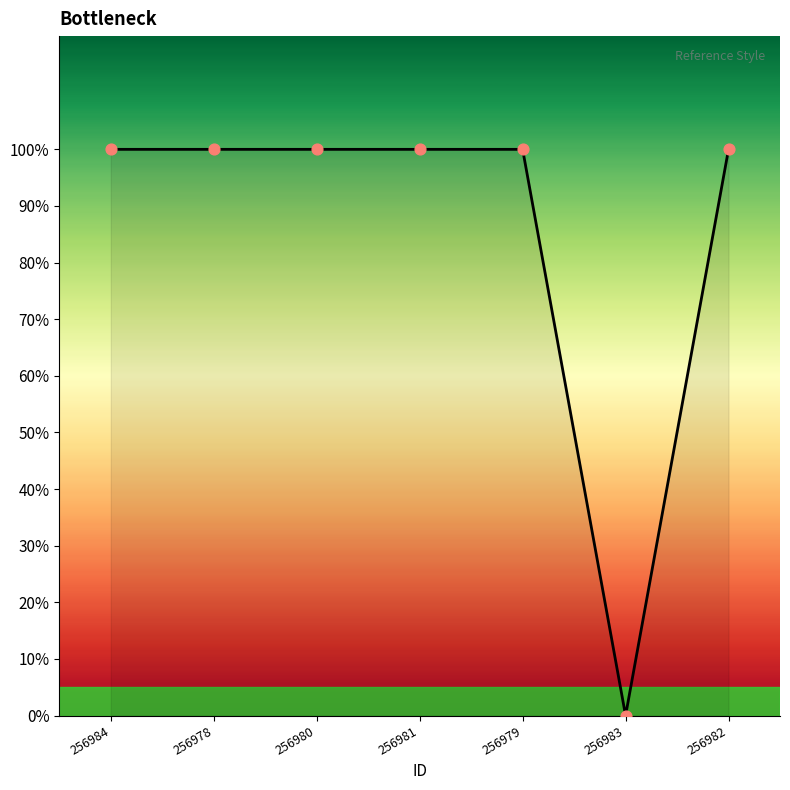

What is the change in value from 256978 to 256983?

-1